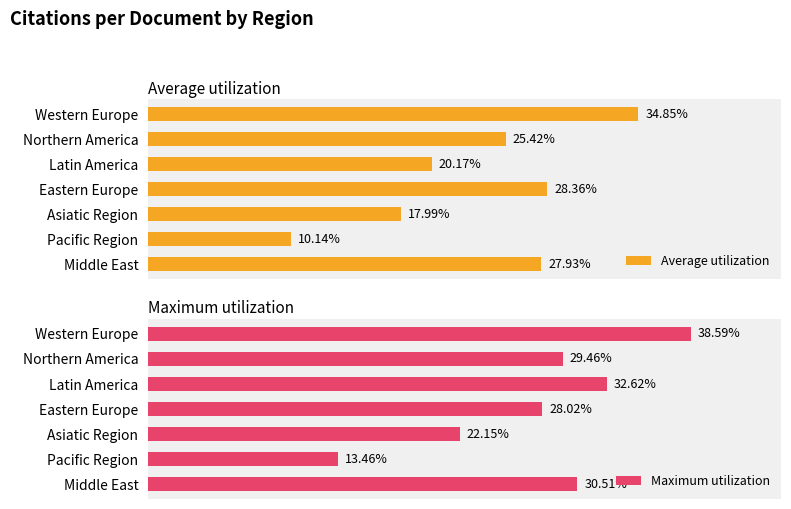

What is the sum of all Average utilization values?

164.9